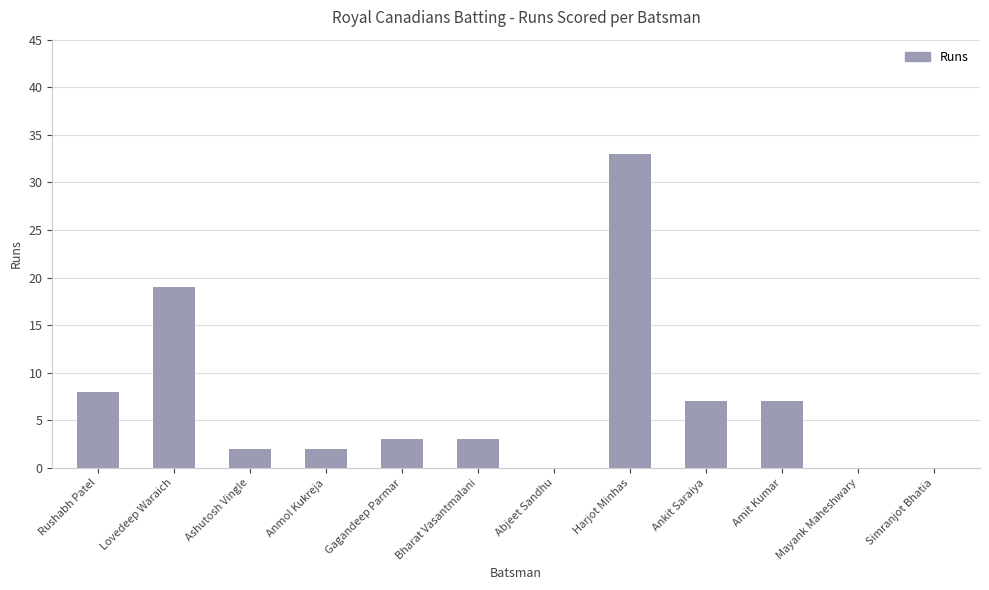

Where is the data nearest to the value 16?

Lovedeep Waraich